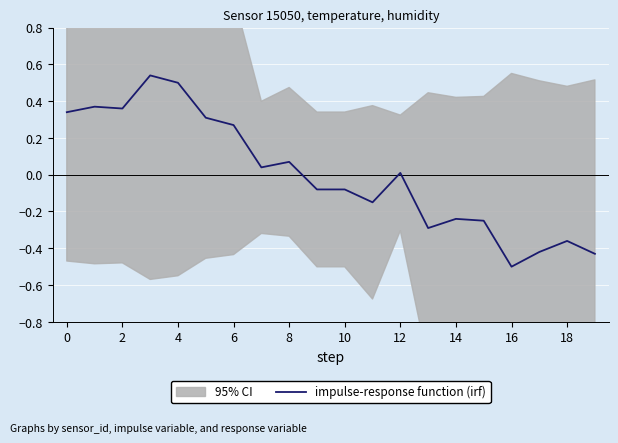

How many data points does each series have?

20